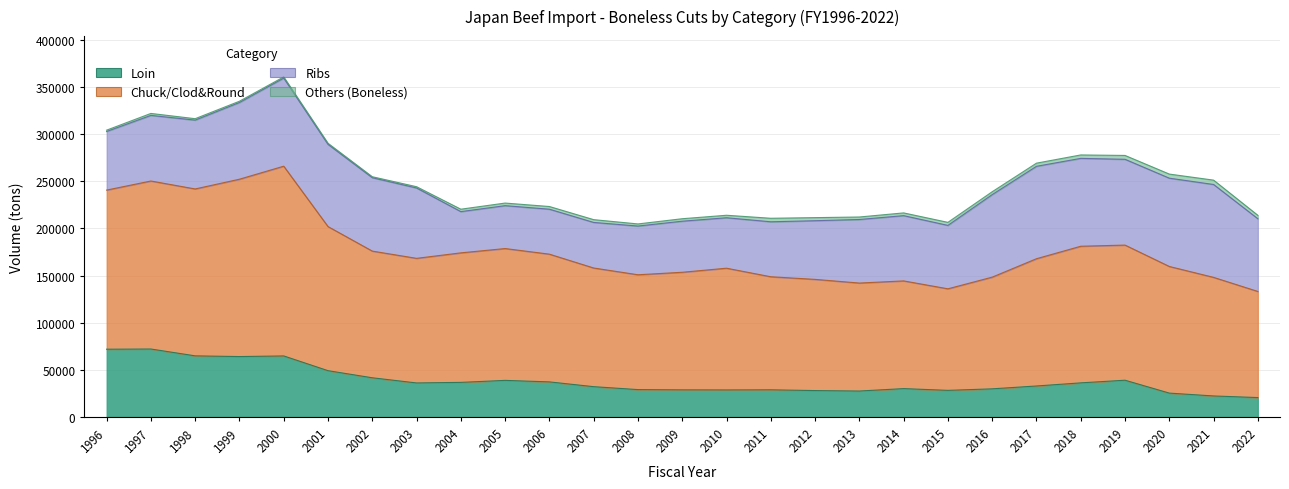

What is the value of the Chuck/Clod&Round point at the 27th from the left?

133151.6